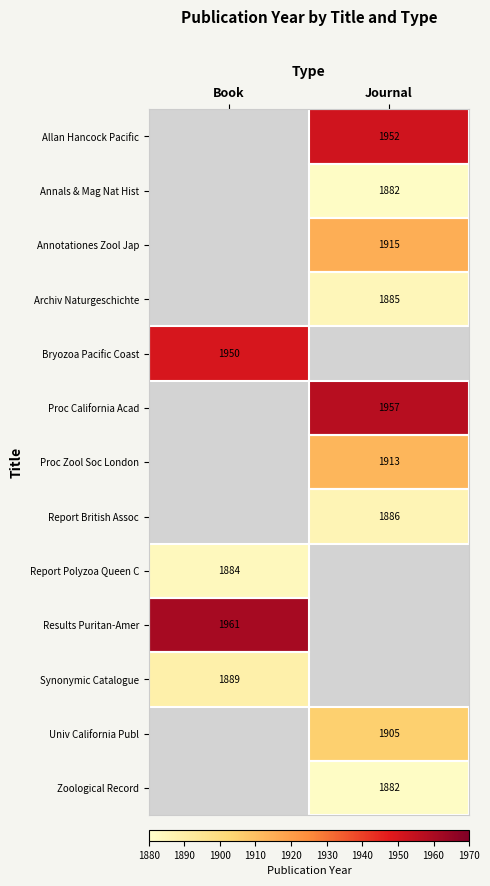

The value of Results Puritan-Amer at Book is 1961. True or false?

True